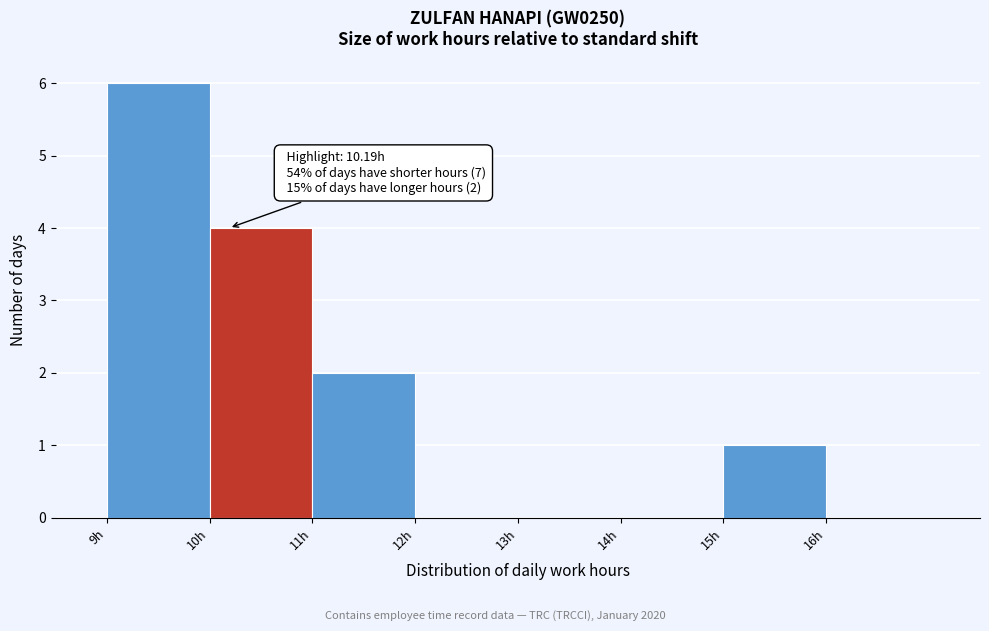

Which range on the x-axis has the tallest bar?

9 to 10